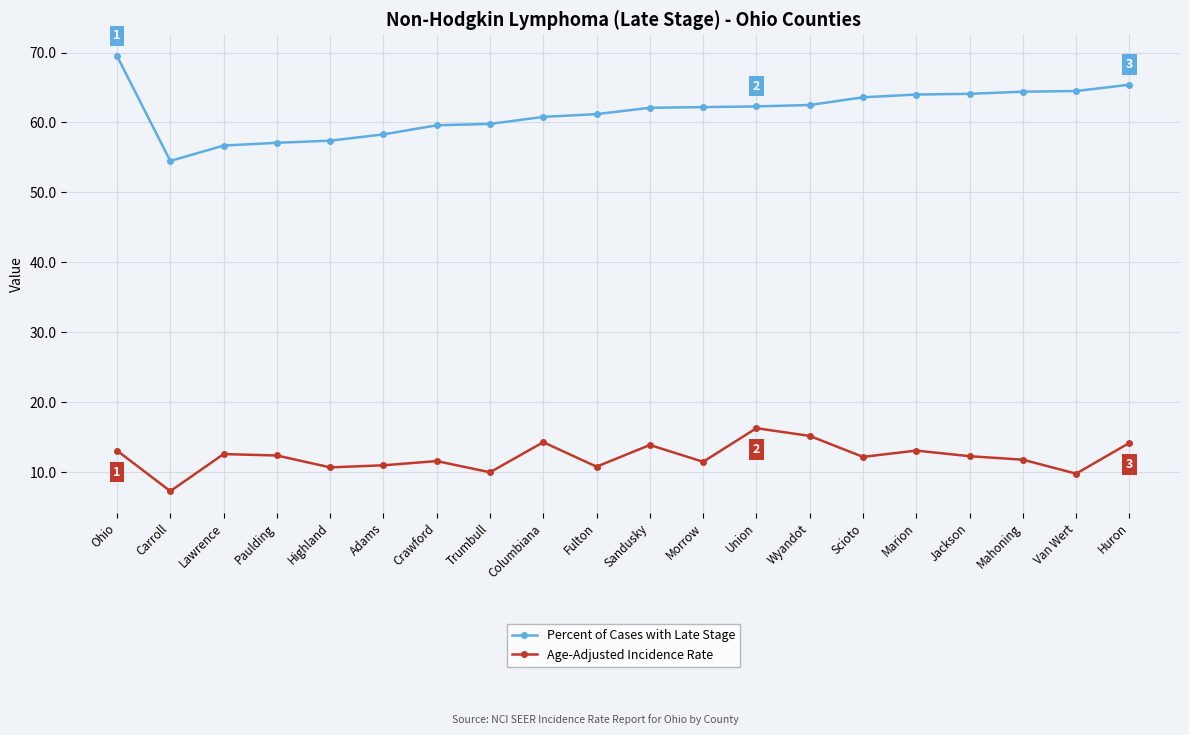

At which category does Age-Adjusted Incidence Rate reach its first local valley?

Carroll